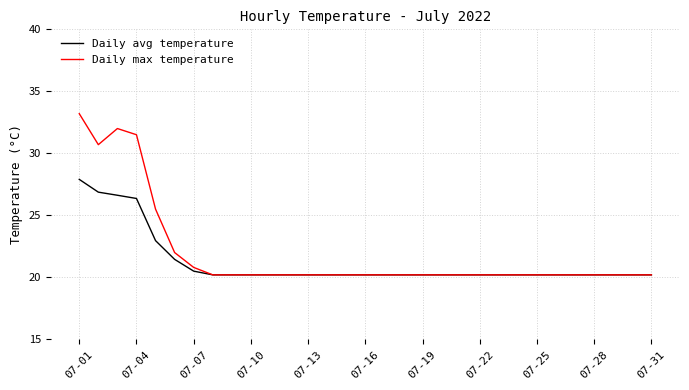

List the series in order of their peak value, lowest first.

Daily avg temperature, Daily max temperature